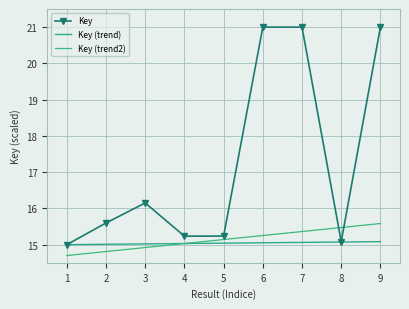

How many interior local valleys does the Key series have?

2